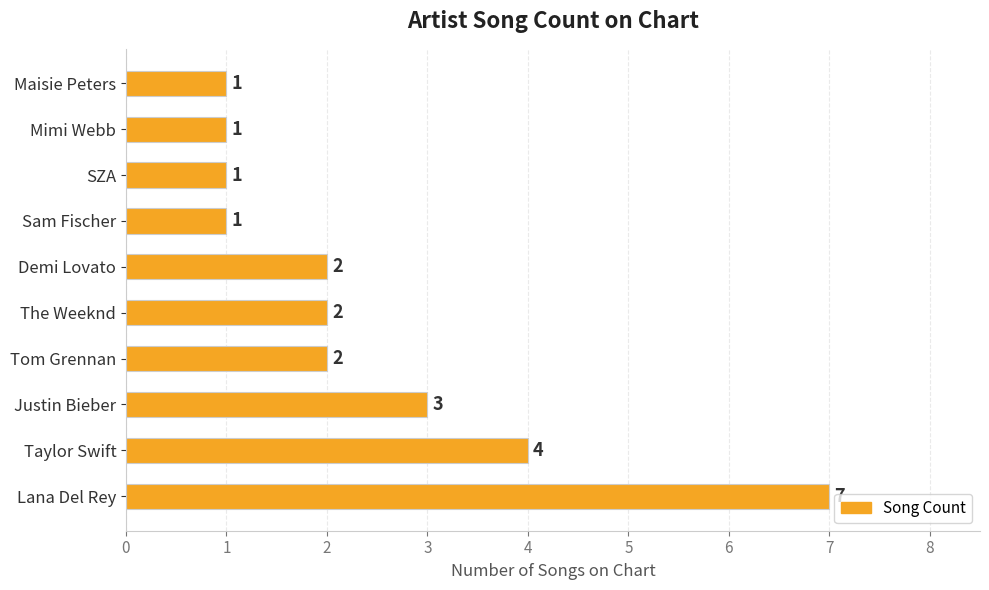

What is the difference between the second highest and minimum values?

3